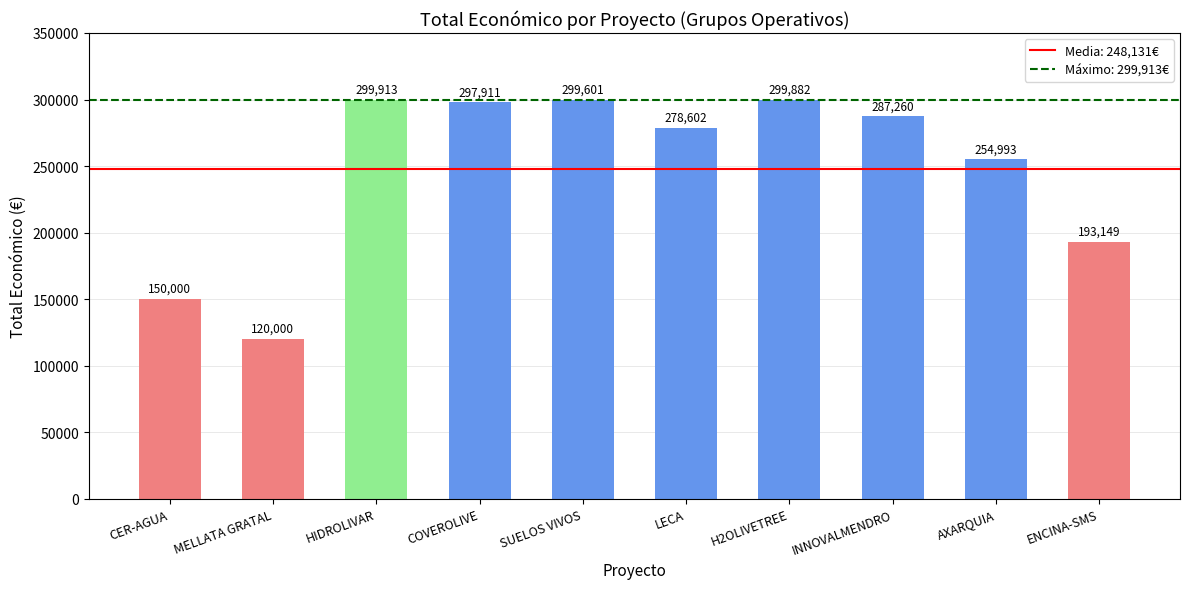

What is the value of the 5th bar from the left?

299601